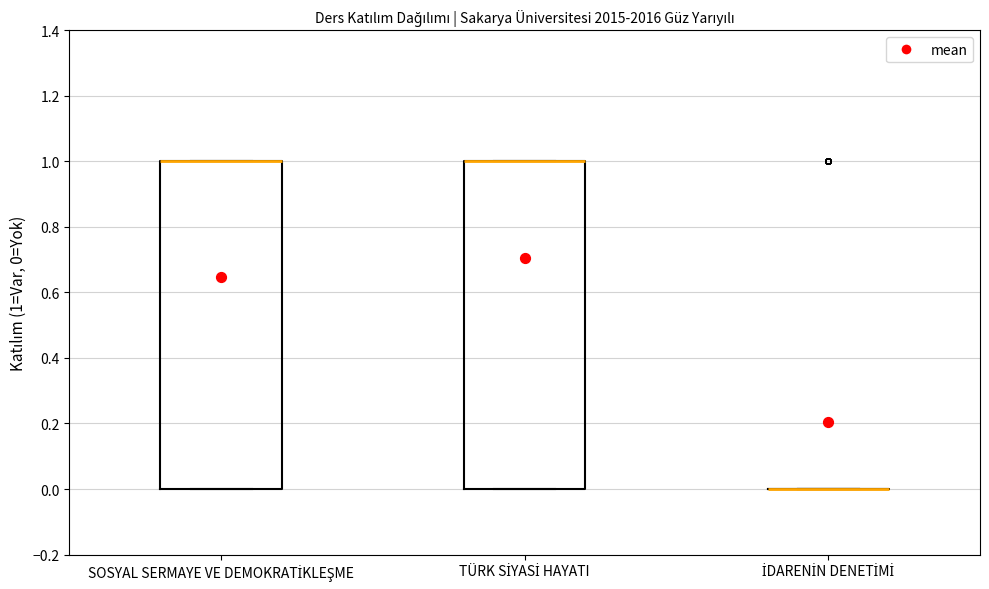

Reading left to right, read every box against the y-axis: the position of its median line, the range the box covers, and the ends of its whiskers. The values are not printed on the chart, so give them approximately, as read against the axis.

SOSYAL SERMAYE VE DEMOKRATİKLEŞME: median 1 (drawn on the box's upper edge), box 0 to 1, whiskers 0 to 1
TÜRK SİYASİ HAYATI: median 1 (drawn on the box's upper edge), box 0 to 1, whiskers 0 to 1
İDARENİN DENETİMİ: box collapsed to a line at 0, whiskers 0 to 0